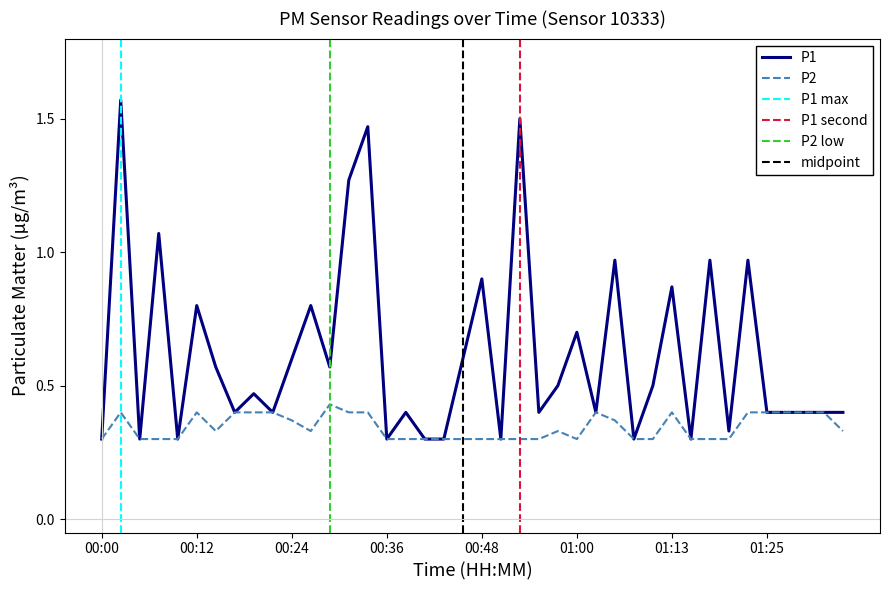

What is the total value across all series at 01:03?

0.8